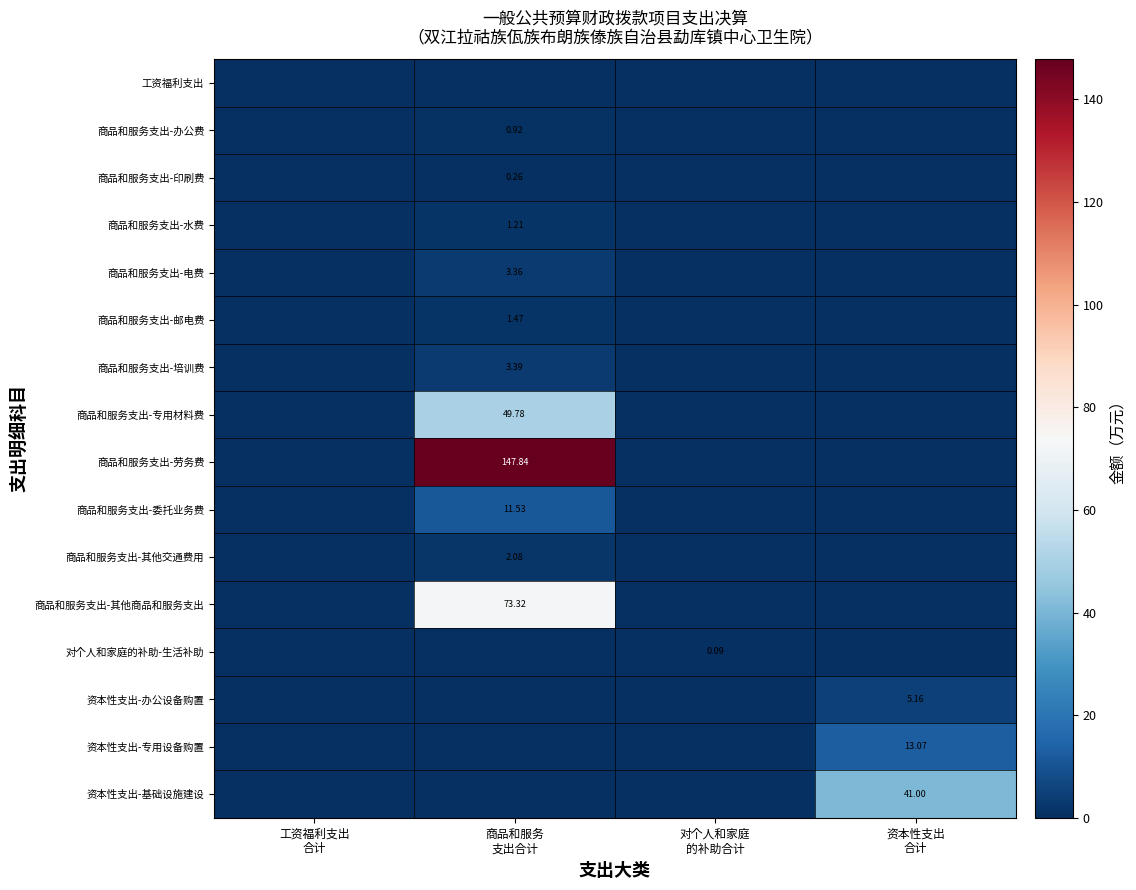

Which series changed the most between 商品和服务 支出合计 and 对个人和家庭 的补助合计?

商品和服务支出-劳务费